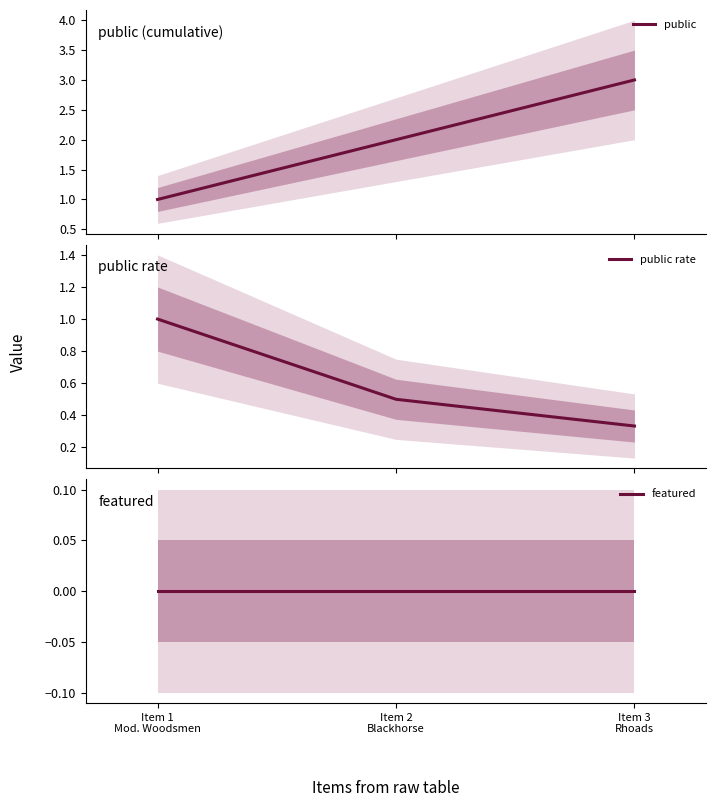

Is it true that featured equals 0.0 at Item 2
Blackhorse?

True